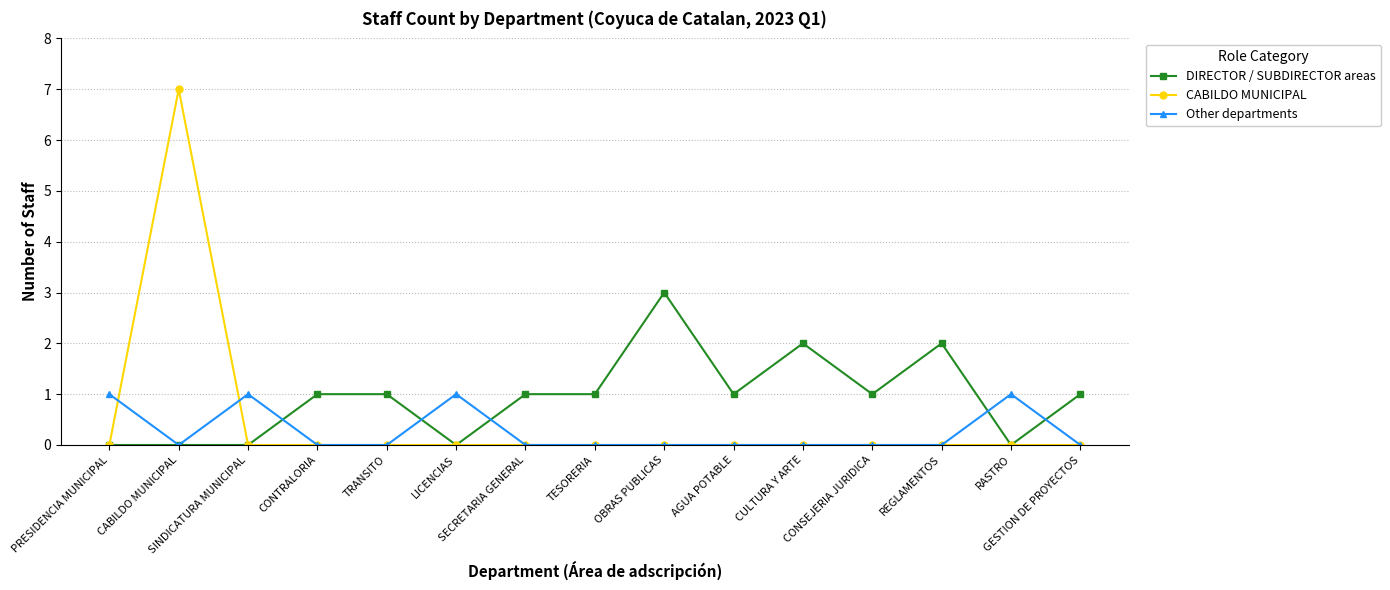

What is the greatest value displayed?

7